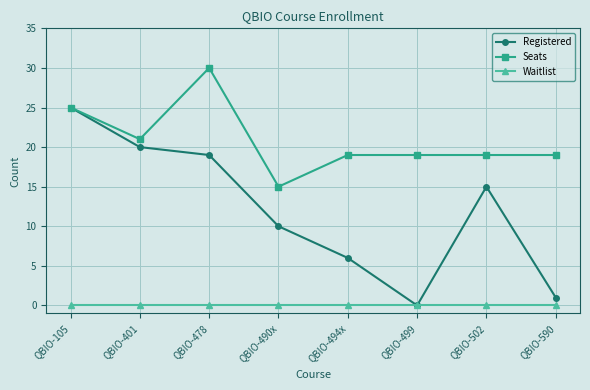

Count the number of categories in the chart.

8